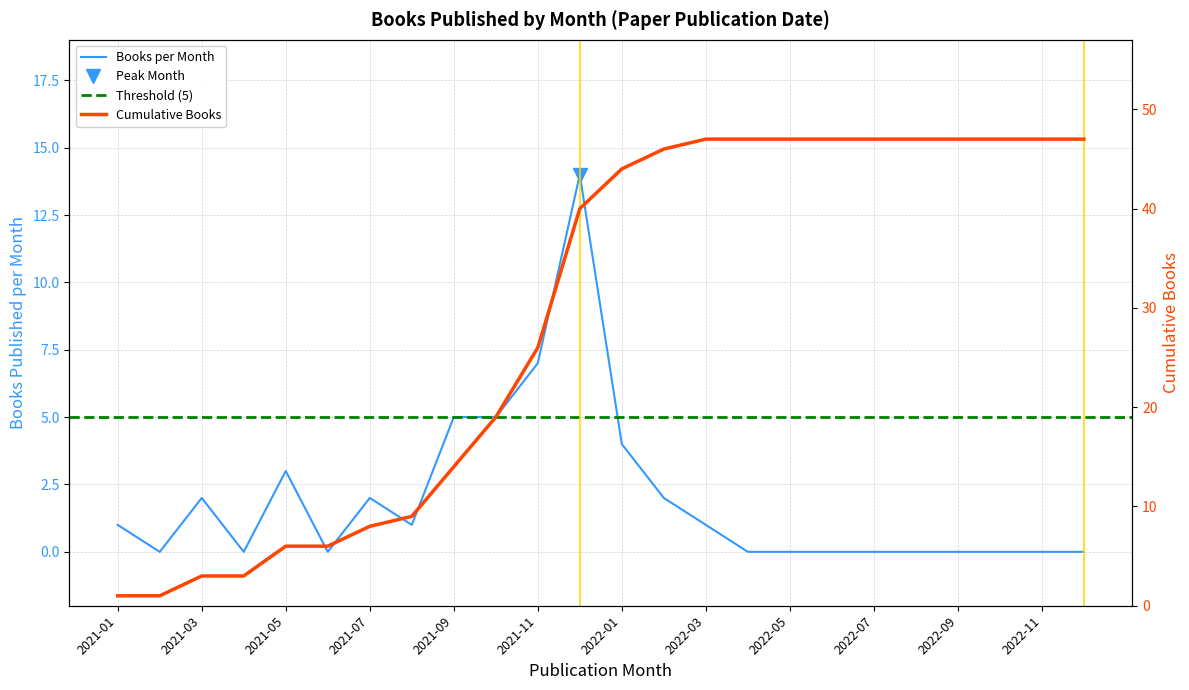

At which category is the sum across all series the highest?

2021-12